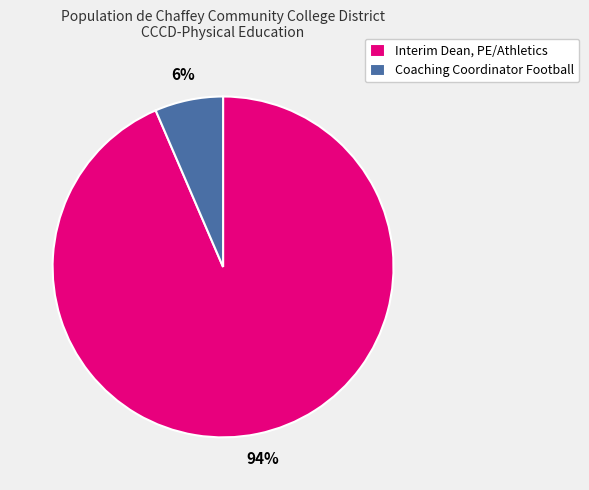

Between Interim Dean, PE/Athletics and Coaching Coordinator Football, which is larger?

Interim Dean, PE/Athletics